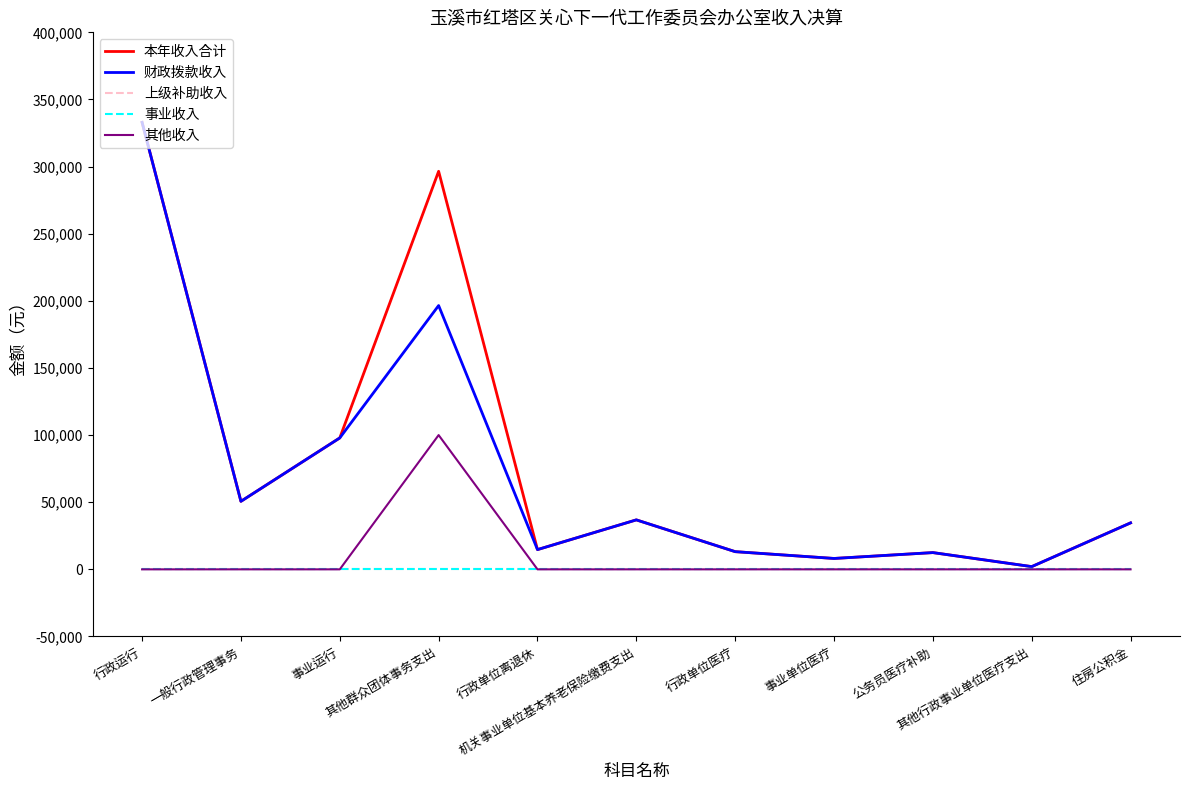

What is the label of the 5th point from the right?

行政单位医疗